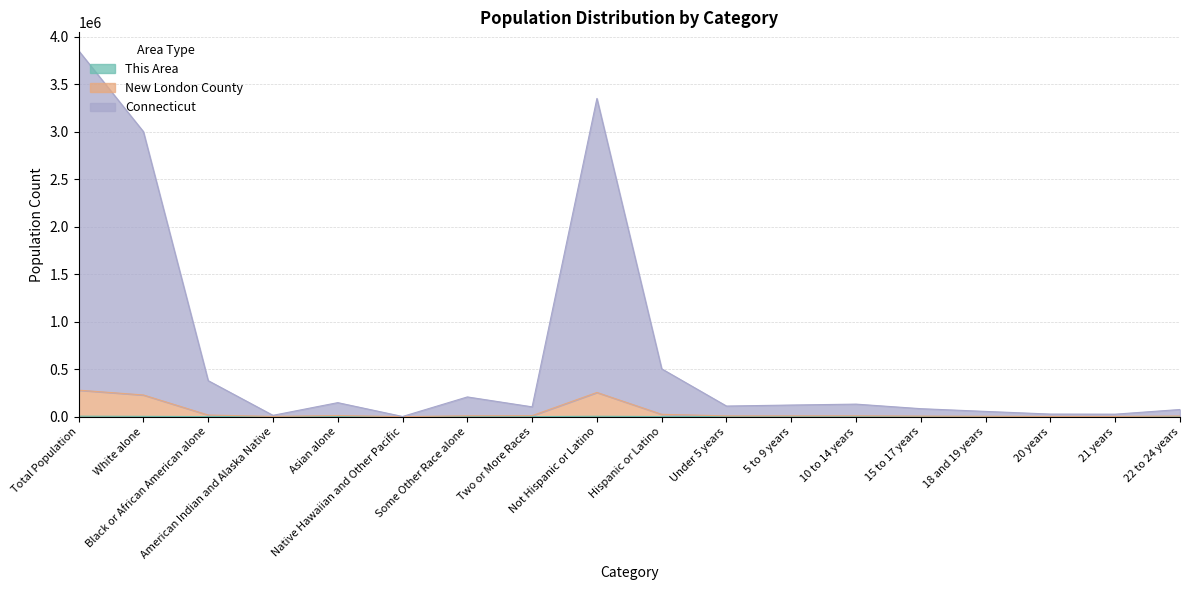

Between American Indian and Alaska Native and Some Other Race alone, which is larger?

Some Other Race alone